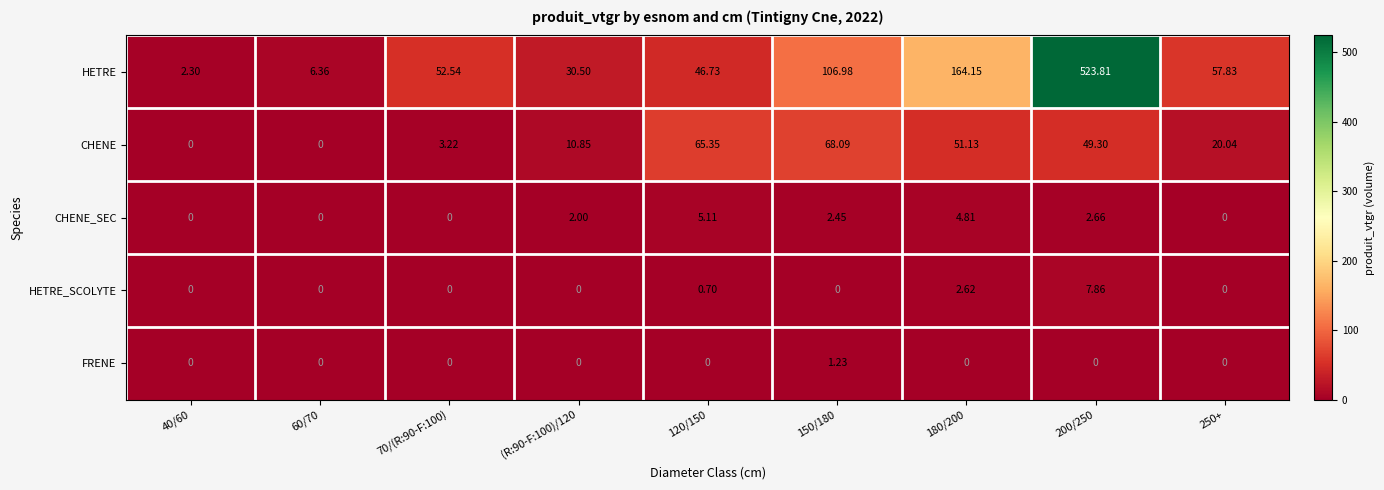

List the series in order of their peak value, lowest first.

FRENE, CHENE_SEC, HETRE_SCOLYTE, CHENE, HETRE